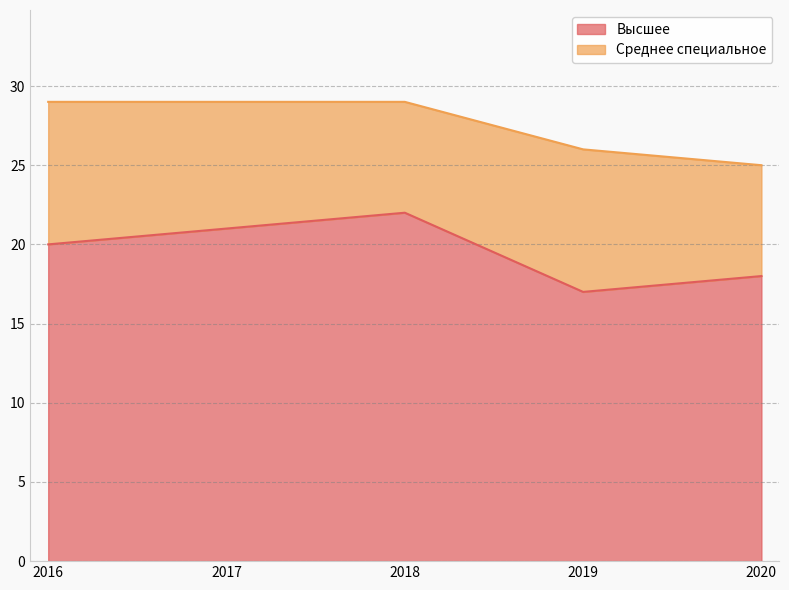

Which category has the highest value in the Высшее series?

2018